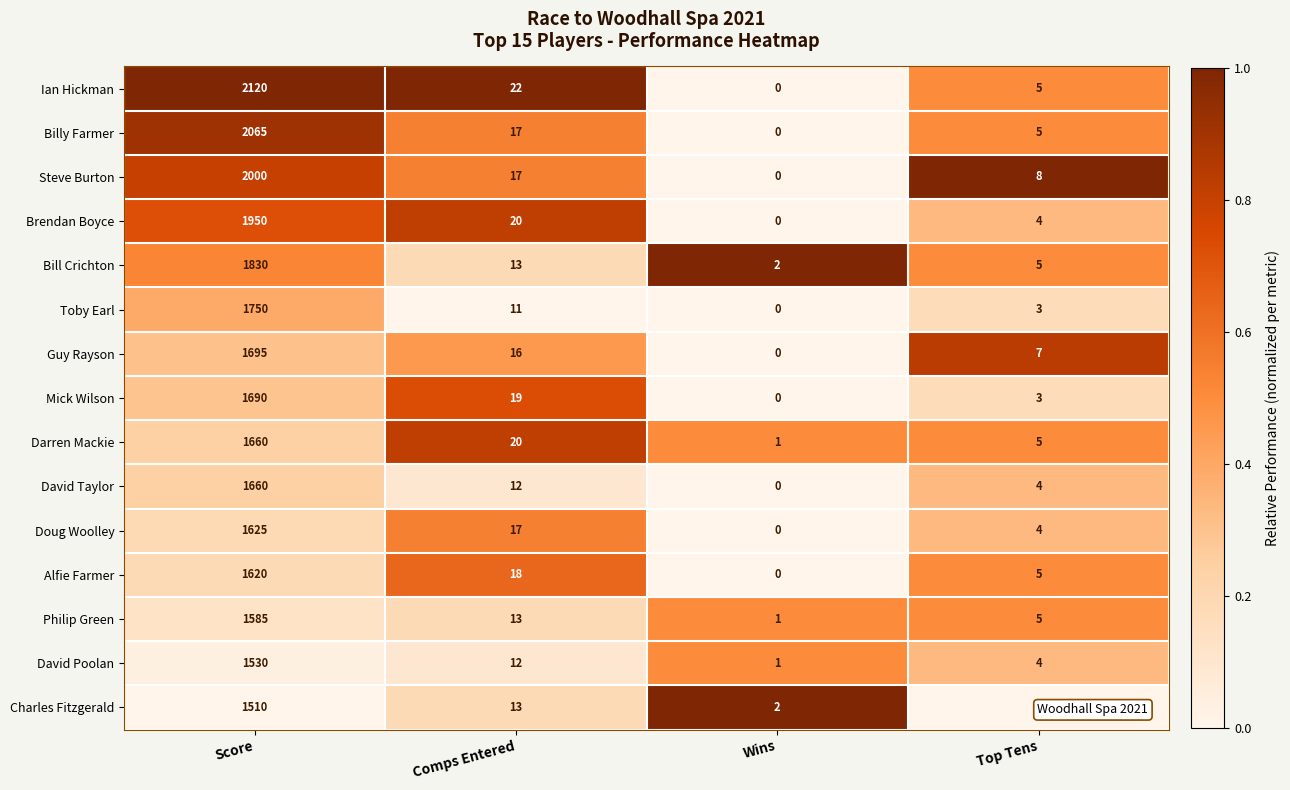

The Alfie Farmer series shows 1620 at Score. True or false?

True